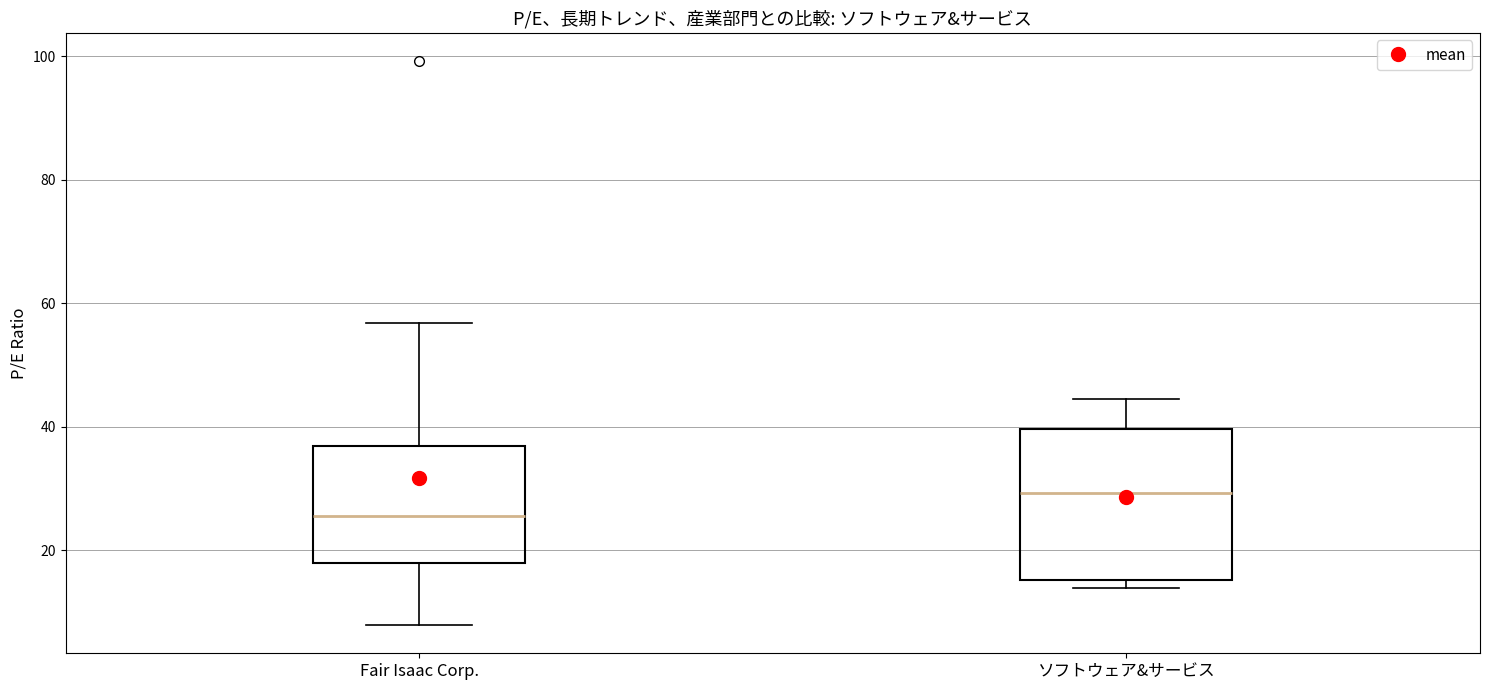

Which box has the lowest median line?

Fair Isaac Corp.